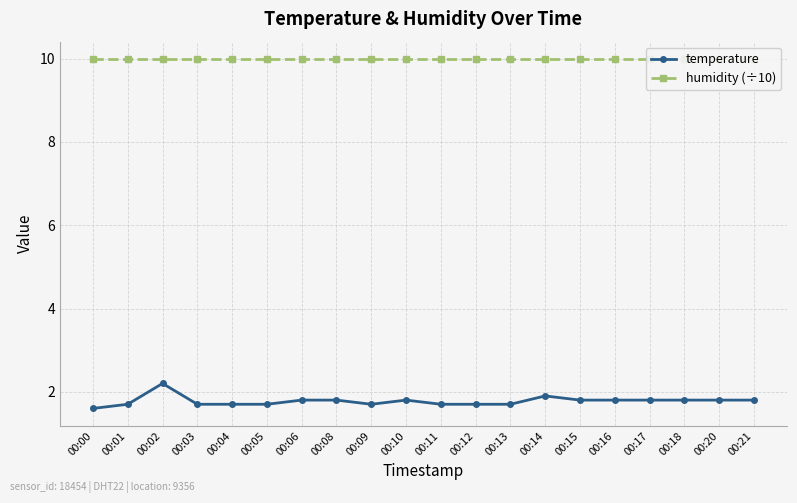

What is the sum of all humidity (÷10) values?

199.8